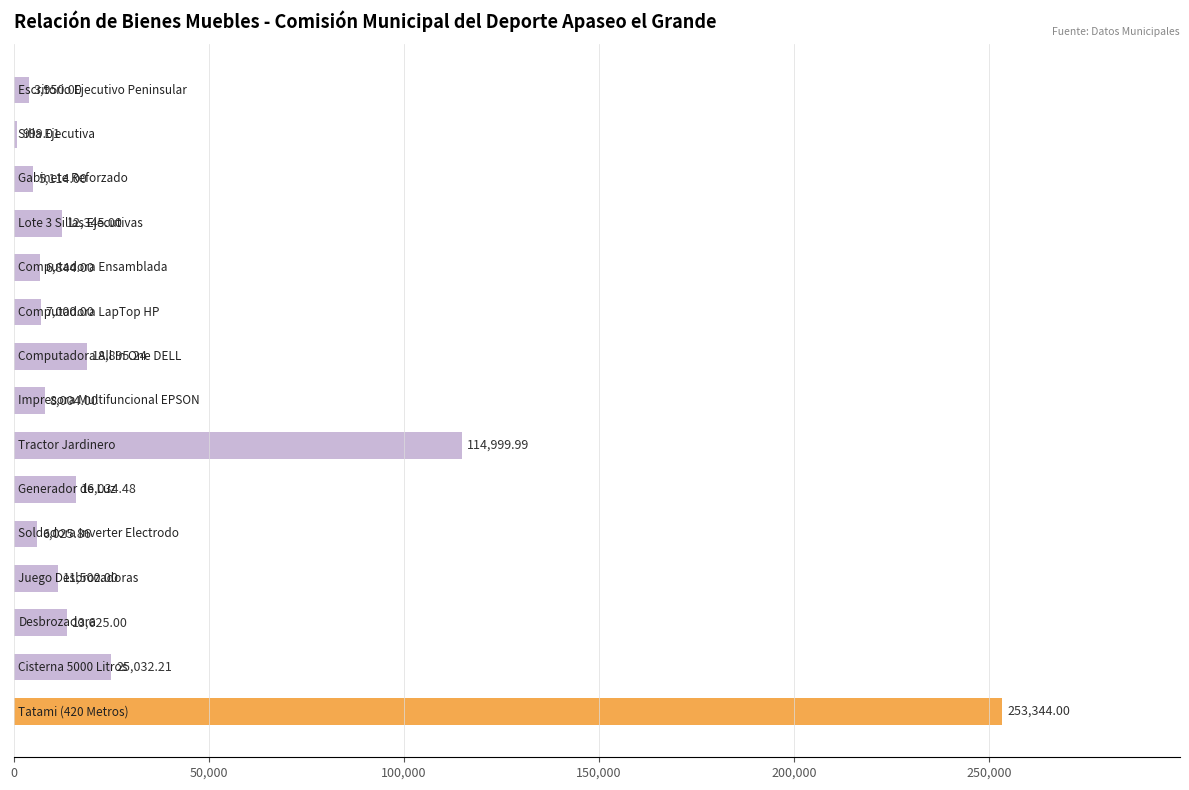

What is the sum of all values?

503712.8